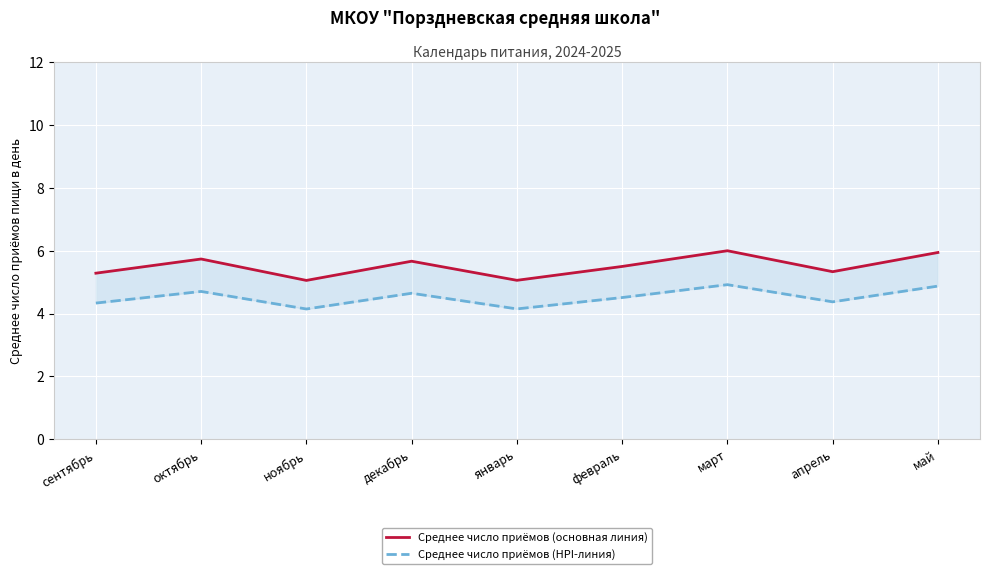

At which category does Среднее число приёмов (основная линия) reach its first local valley?

ноябрь